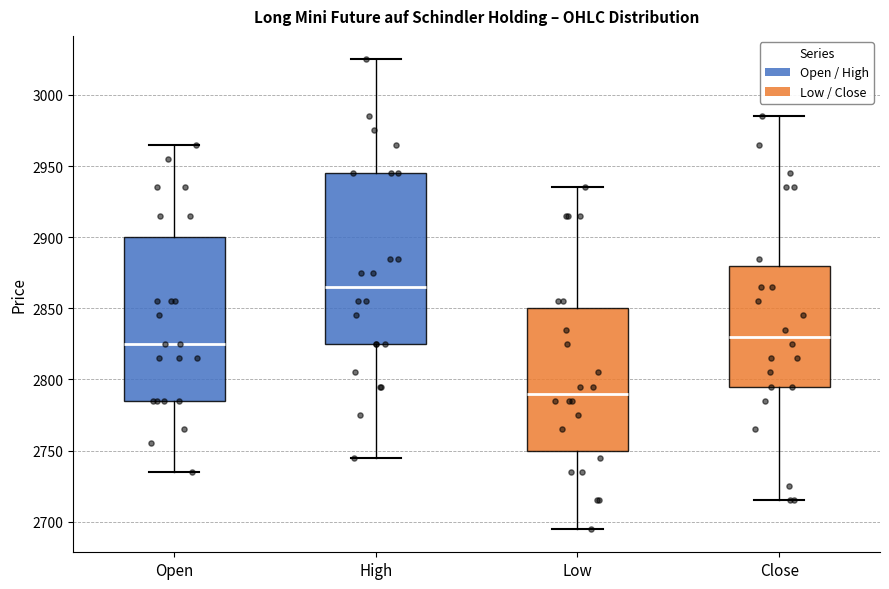

Which box is the tallest, from its lower edge to its upper edge?

High